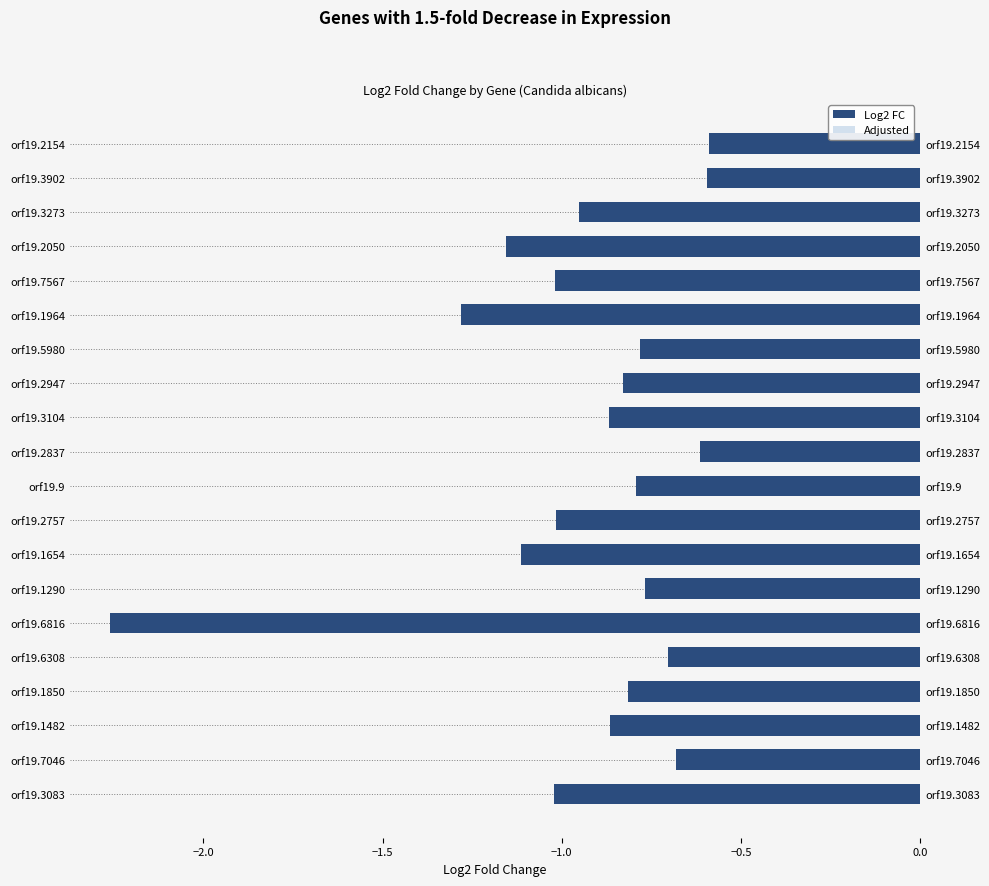

Rank the series by their maximum value, from lowest to highest.

Log2 FC, Adjusted